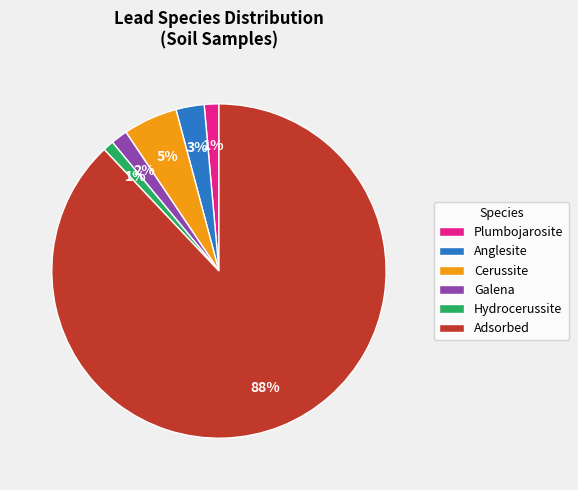

Does Cerussite account for over 50% of the chart?

No